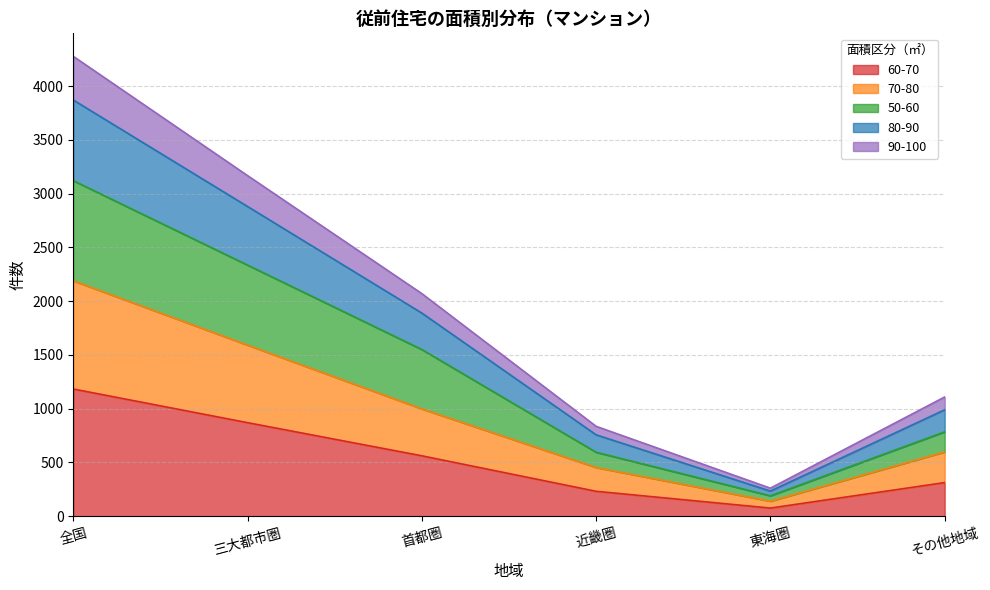

At which label does 60-70 reach its peak?

全国